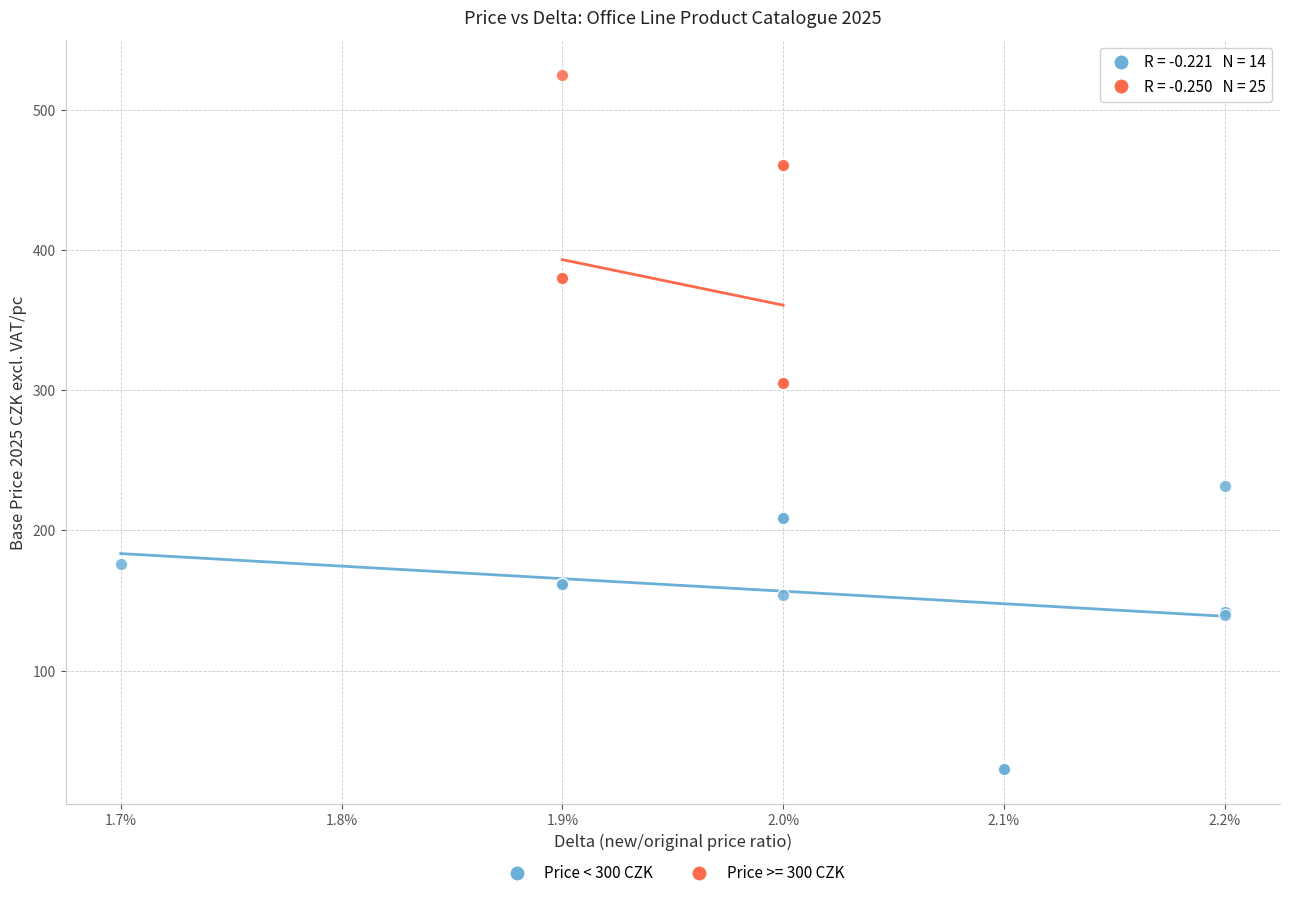

Which series contains the highest Y value?

Price >= 300 CZK